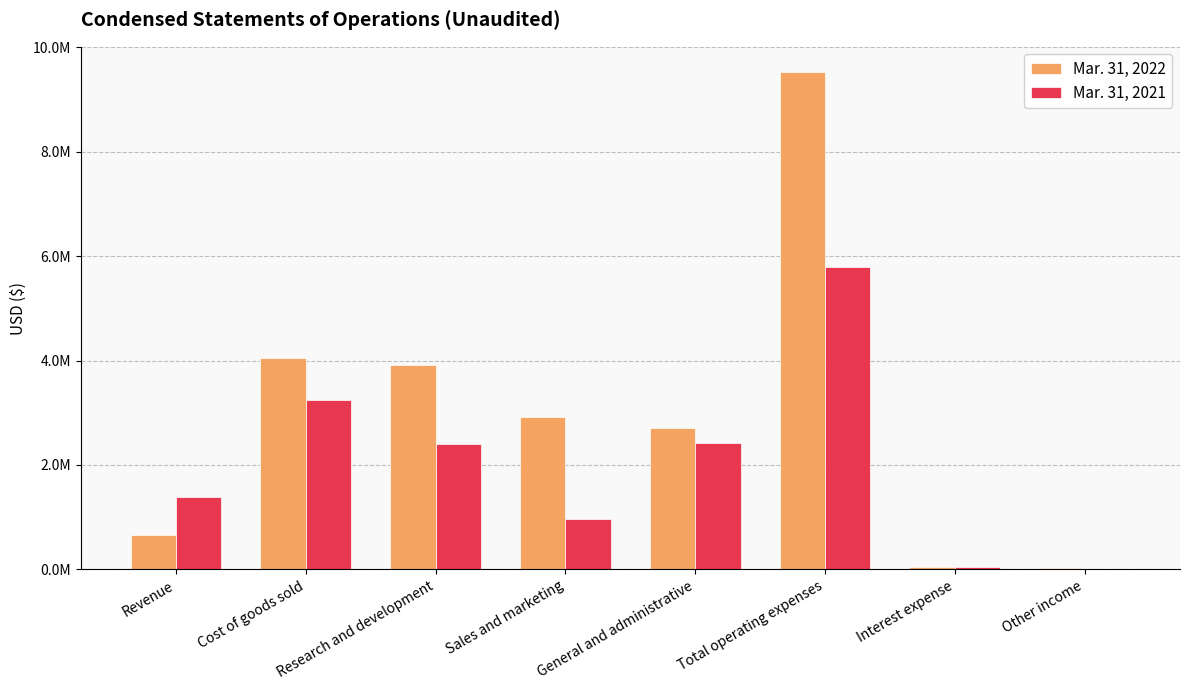

Reading right to left, list all the values displayed in this chart.

Mar. 31, 2022: Other income=25259	Interest expense=49735	Total operating expenses=9532043	General and administrative=2698953	Sales and marketing=2926505	Research and development=3906585	Cost of goods sold=4047272	Revenue=650233
Mar. 31, 2021: Other income=14154	Interest expense=52227	Total operating expenses=5792755	General and administrative=2420613	Sales and marketing=964447	Research and development=2407695	Cost of goods sold=3244507	Revenue=1393975